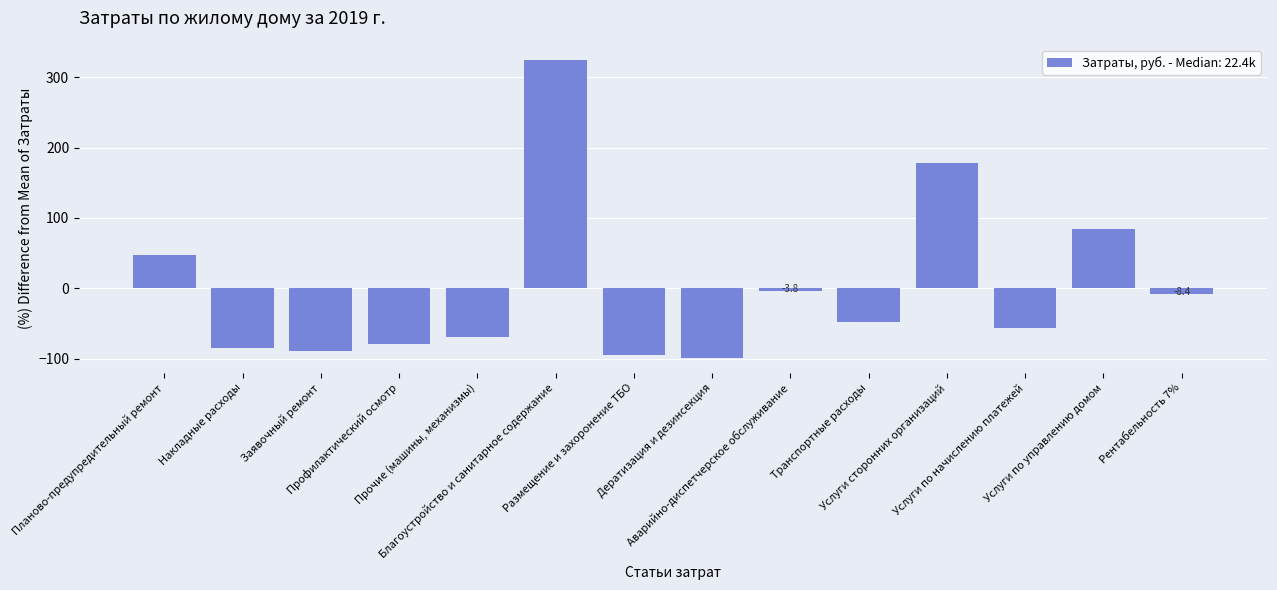

What is the minimum value shown in the chart?

-99.1